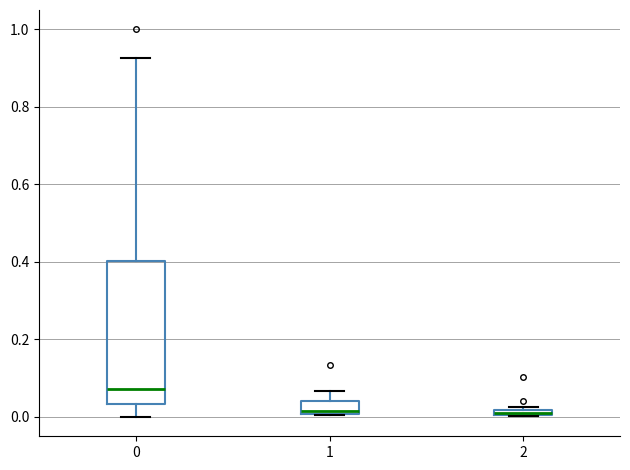

Comparing the boxes themselves (not the whiskers), which one is the tallest?

0